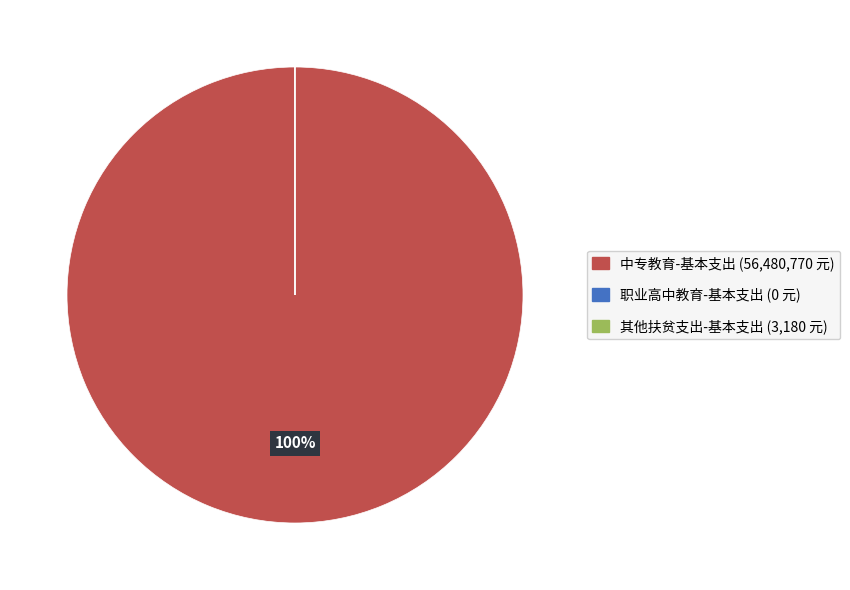

To the nearest percent, what is the difference between the largest and smallest slice percentages?

100%